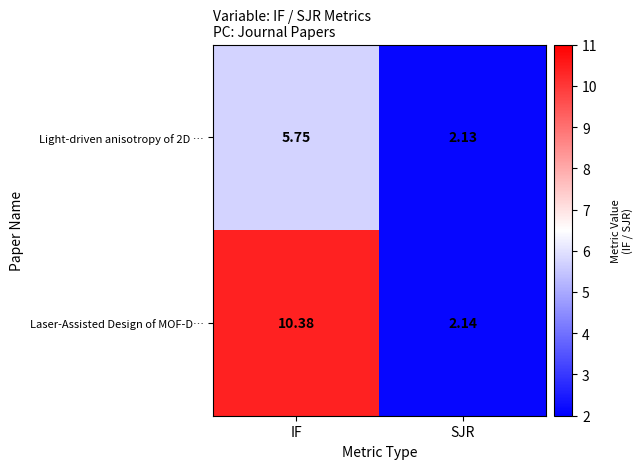

What is the total value across all series at SJR?

4.3